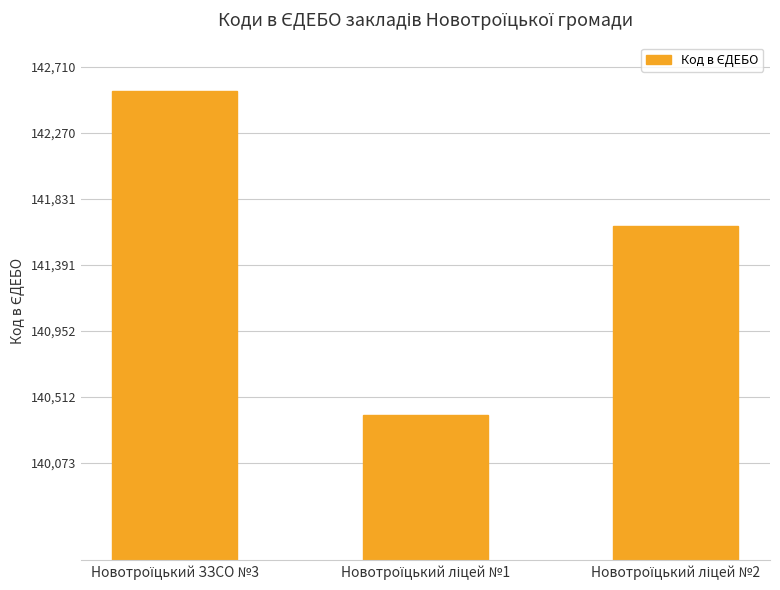

What is the difference between the maximum and second lowest values?

897